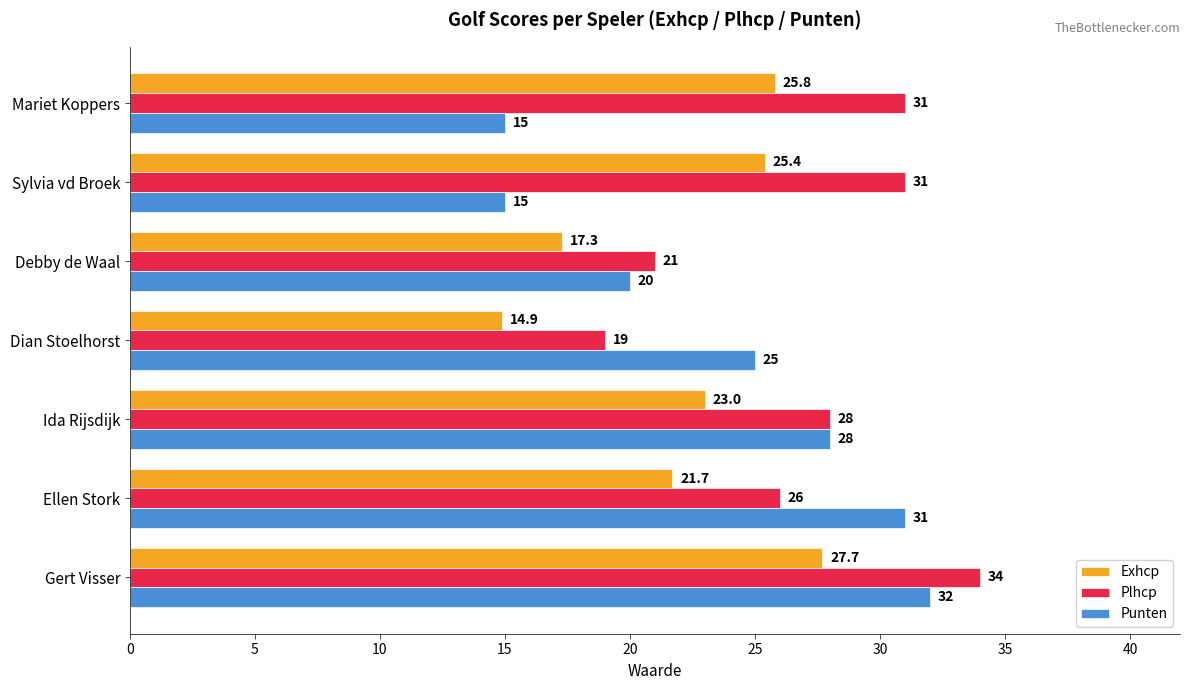

At which category is the sum across all series the highest?

Gert Visser